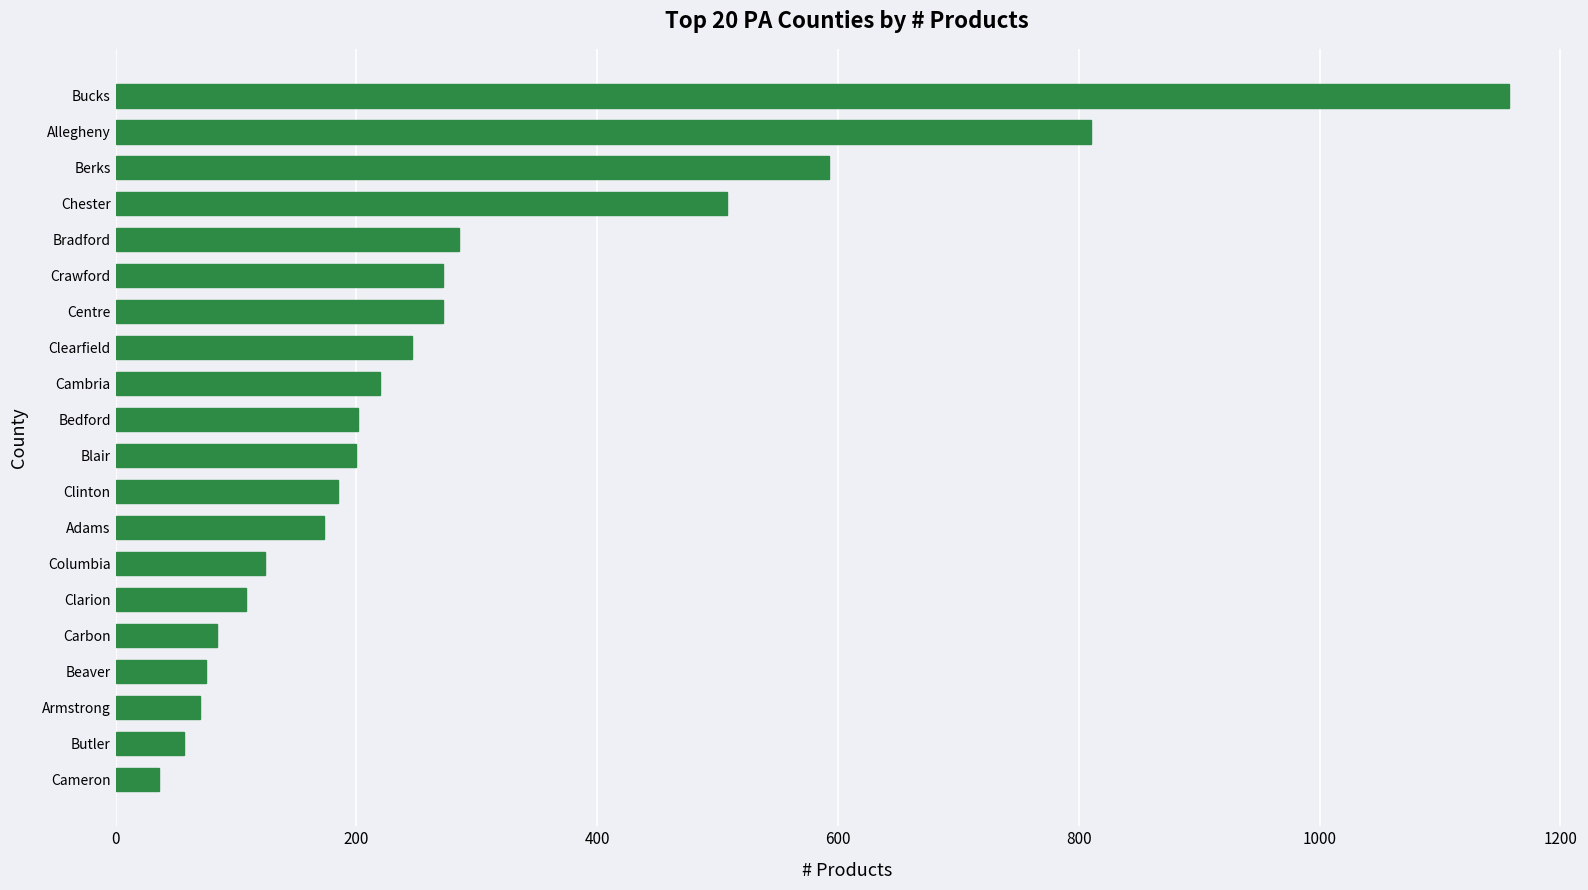

What is the sum of all values?

5676